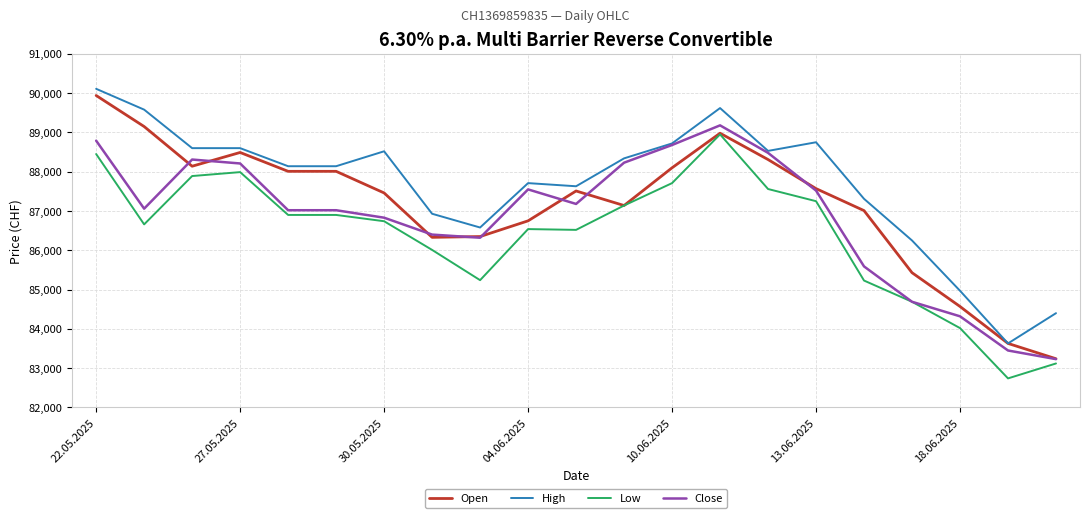

What is the greatest value displayed?

90110